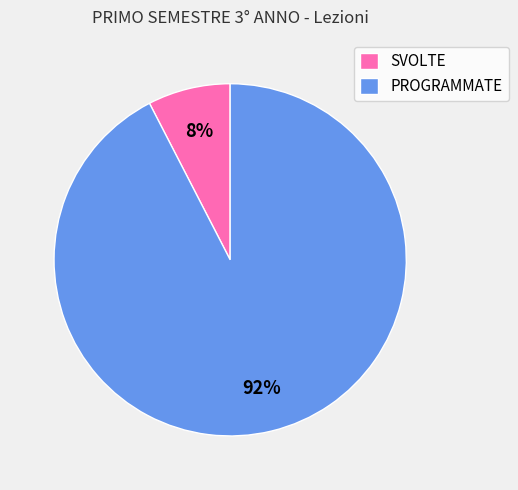

To the nearest percent, what portion does PROGRAMMATE represent?

92%